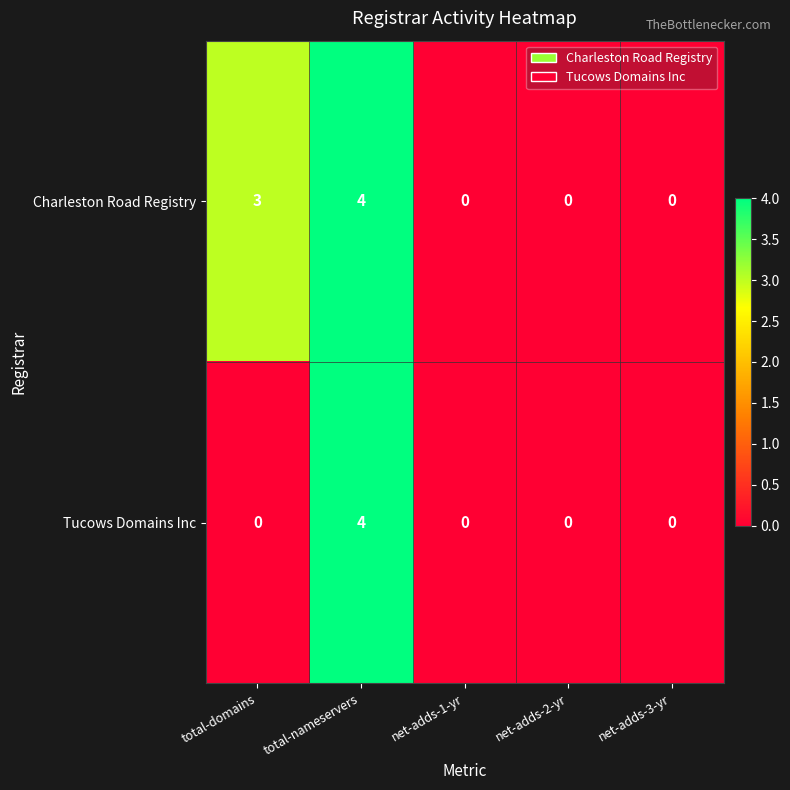

What is the sum of all Tucows Domains Inc values?

4